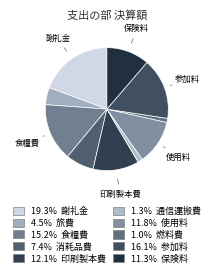

How many slices are in this pie chart?

10